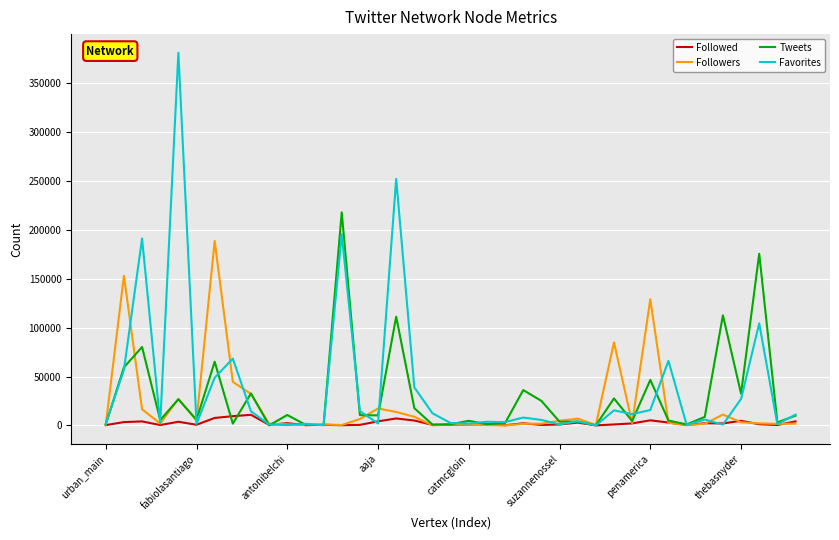

Which series has the largest range (max minus min)?

Favorites